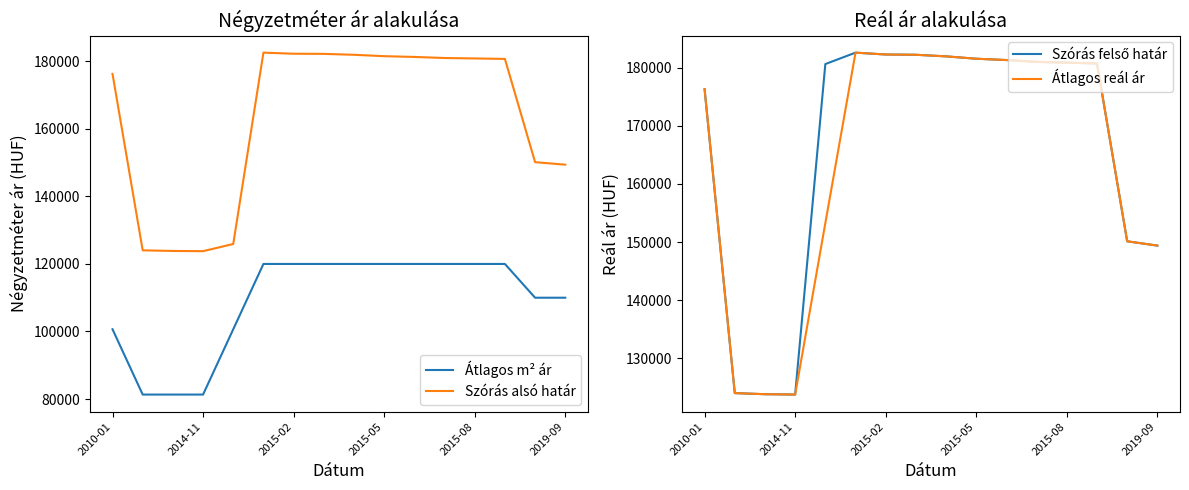

What is the sum of all Átlagos reál ár values?

2635245